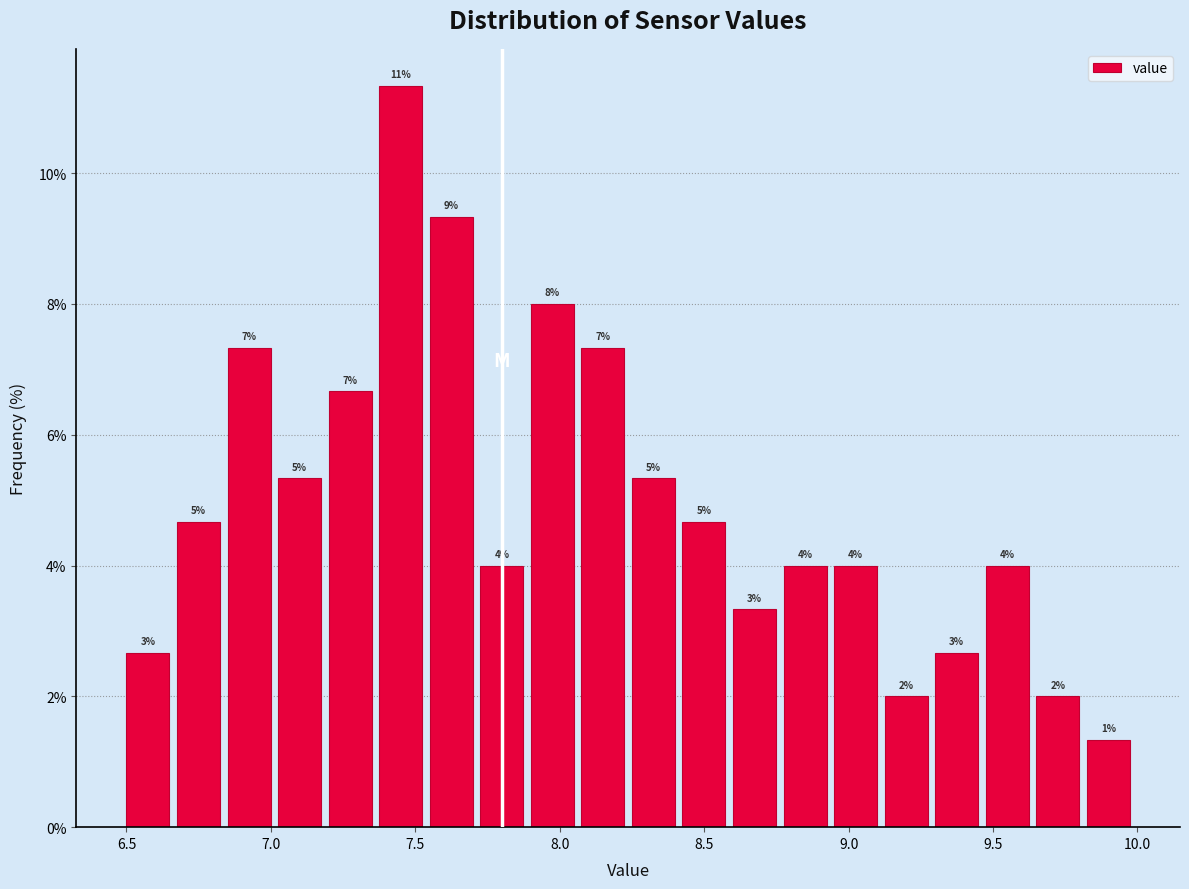

Around what value on the x-axis is the tallest bar? Give the approximate position of its centre, as read against the axis.

7.45